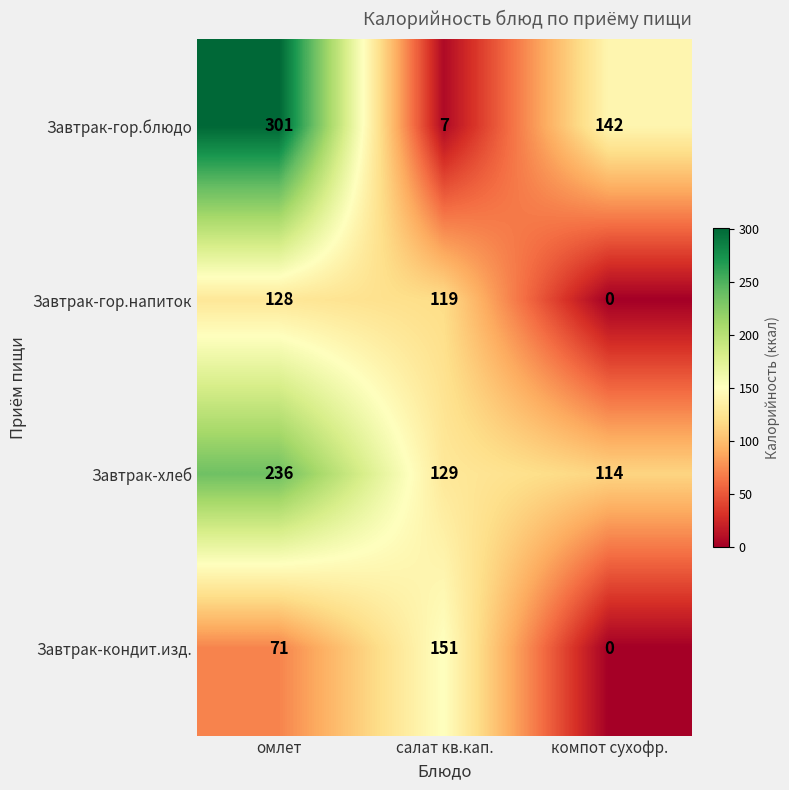

What is the total value across all series at компот сухофр.?

256